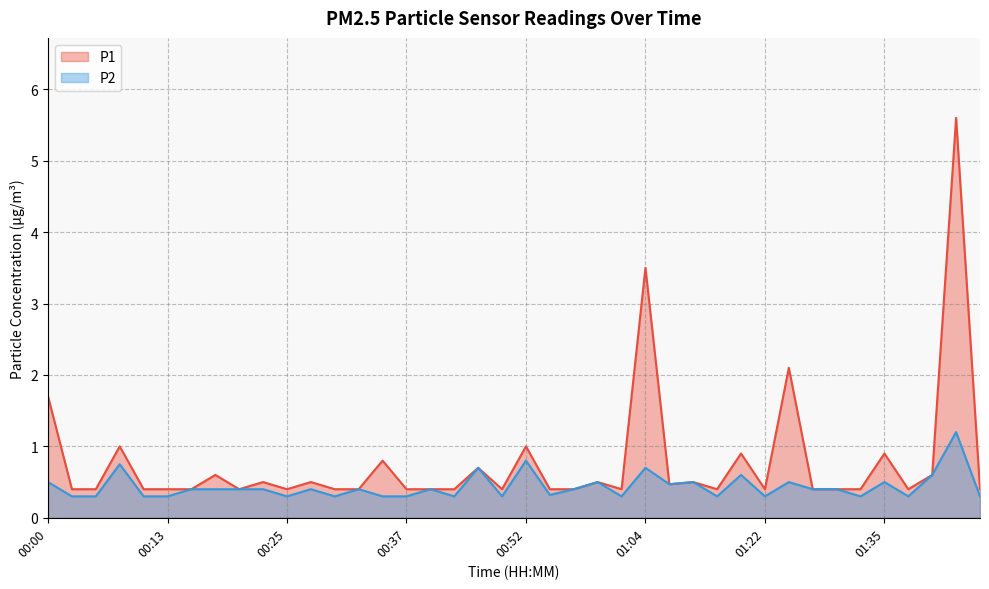

Count the P2 values in the range 0 to 1.

39